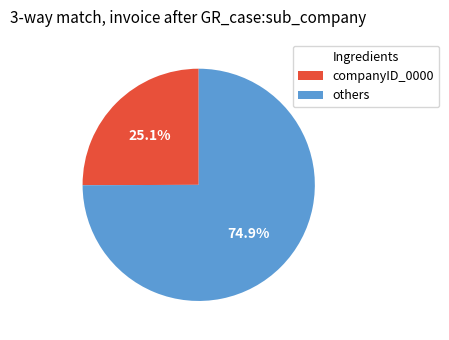

Is there any slice that represents more than half of the pie?

Yes